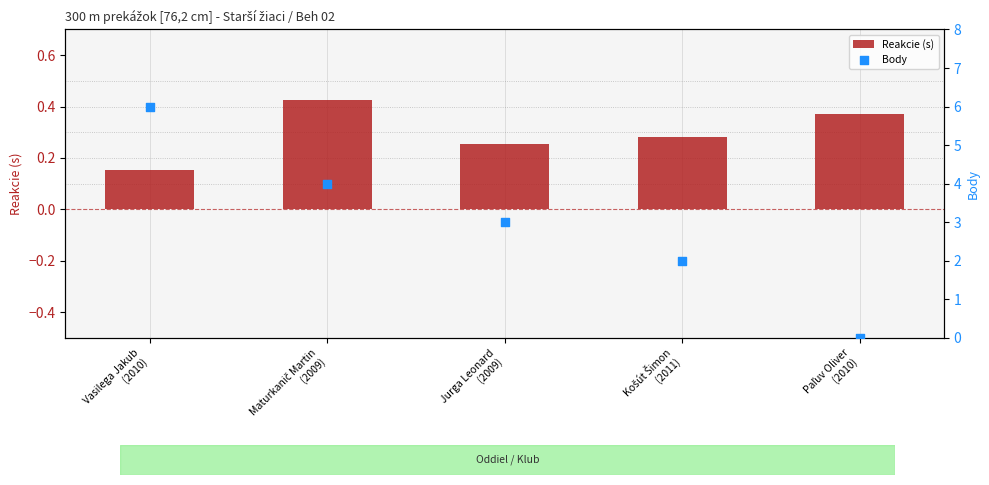

Which series reaches the minimum Y coordinate?

Body